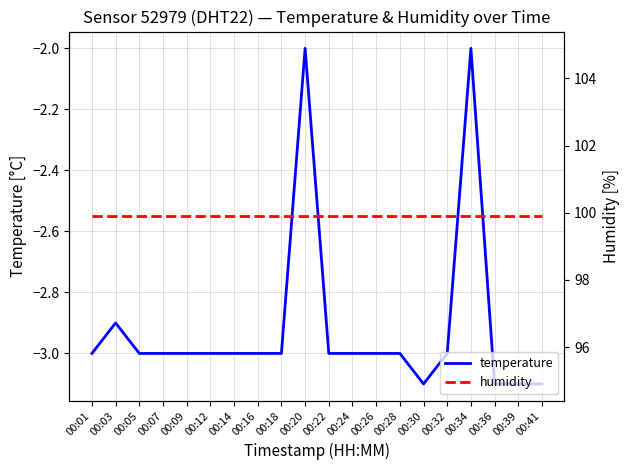

Between 00:03 and 00:26, which series saw the biggest shift?

temperature